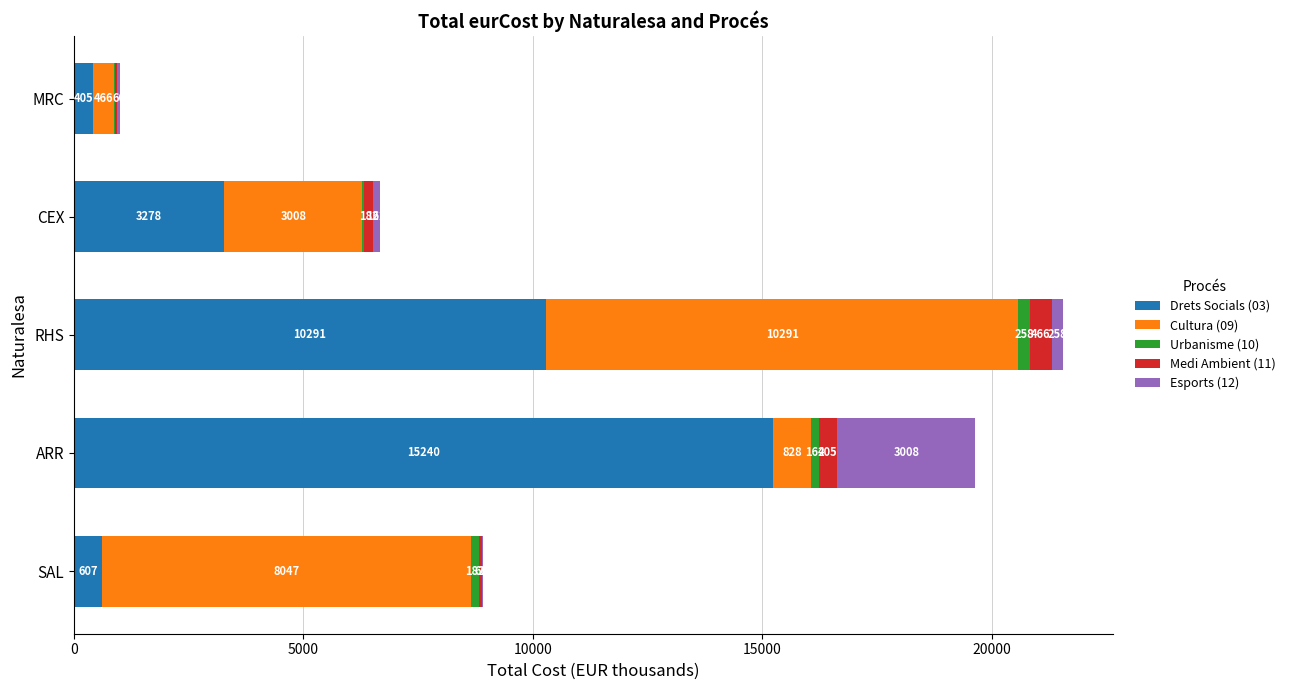

The value of Drets Socials (03) at ARR is 20460.0. True or false?

False